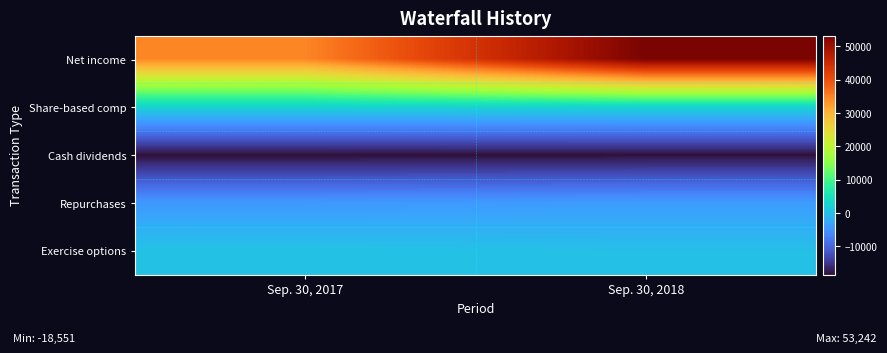

Reading right to left, extract all data points from this chart.

Net income: Sep. 30, 2018=53242	Sep. 30, 2017=34582
Share-based comp: Sep. 30, 2018=2593	Sep. 30, 2017=2533
Cash dividends: Sep. 30, 2018=-18499	Sep. 30, 2017=-18551
Repurchases: Sep. 30, 2018=-3912	Sep. 30, 2017=-4348
Exercise options: Sep. 30, 2018=0	Sep. 30, 2017=482